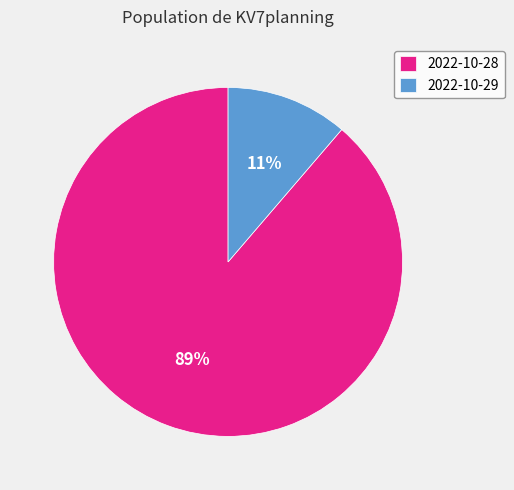

Combined, do 2022-10-28 and 2022-10-29 account for over 50%?

Yes